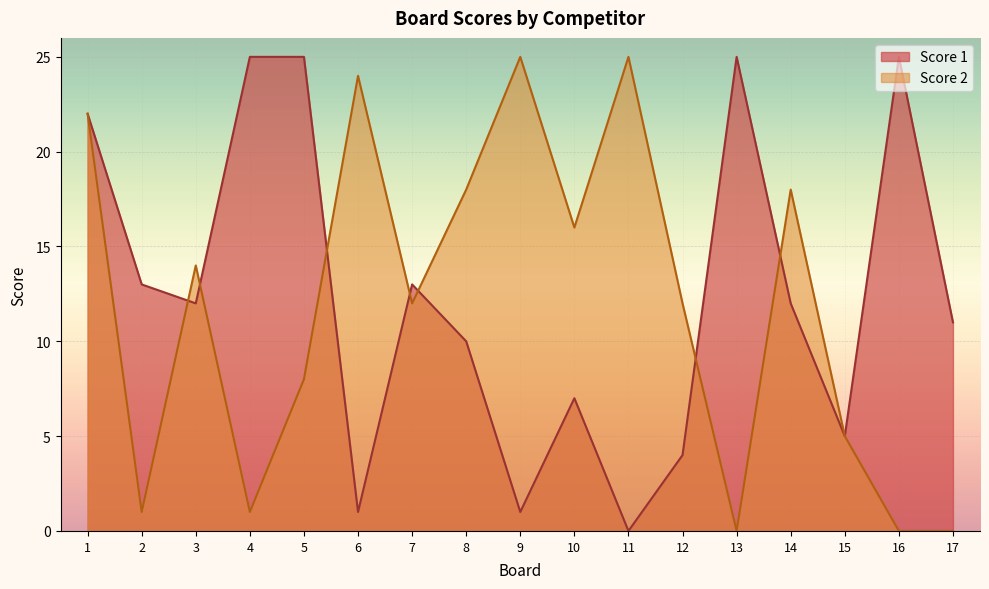

At 13, list the series in order from smallest to largest.

Score 2, Score 1